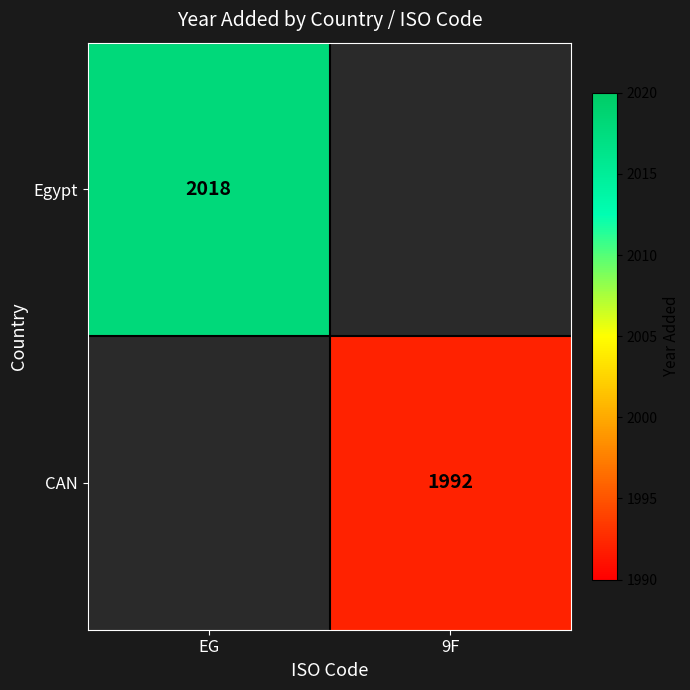

The value of Egypt at EG is 2018. True or false?

True